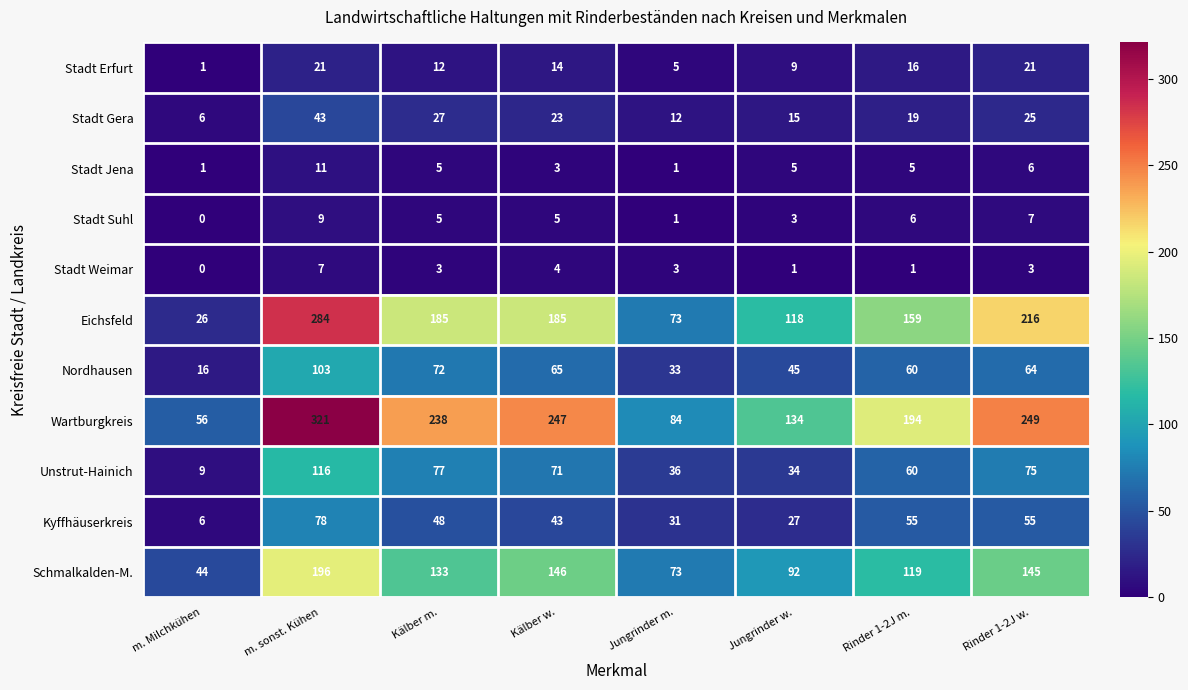

What is the spread (max minus min) of values at Kälber w.?

244